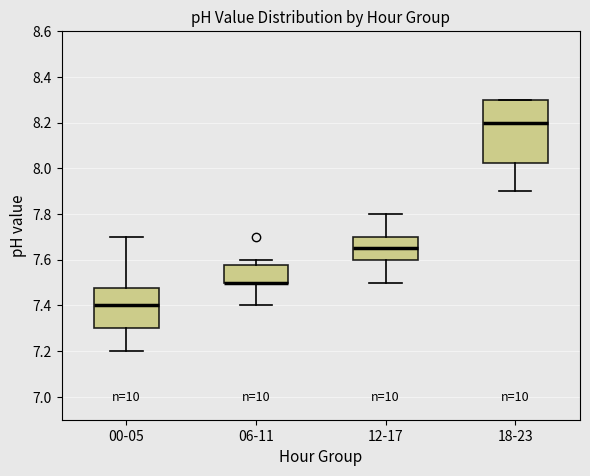

Reading left to right, read every box against the y-axis: the position of its median line, the range the box covers, and the ends of its whiskers. The values are not printed on the chart, so give them approximately, as read against the axis.

00-05: median 7.40, box 7.30 to 7.48, whiskers 7.20 to 7.70
06-11: median 7.50 (drawn on the box's lower edge), box 7.50 to 7.58, whiskers 7.40 to 7.60
12-17: median 7.66, box 7.60 to 7.70, whiskers 7.50 to 7.80
18-23: median 8.20, box 8.02 to 8.30, whiskers 7.90 to 8.30